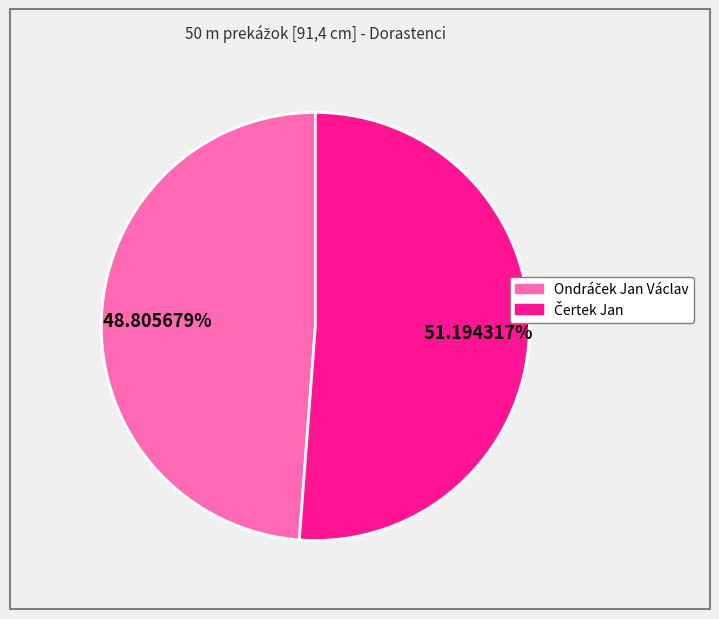

Does any single category account for the majority?

Yes